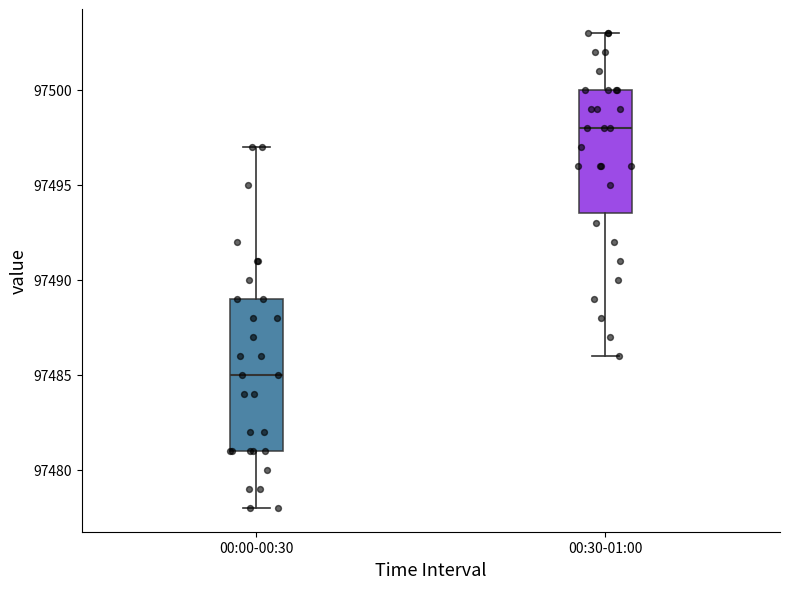

Which box has the lowest median line?

00:00-00:30